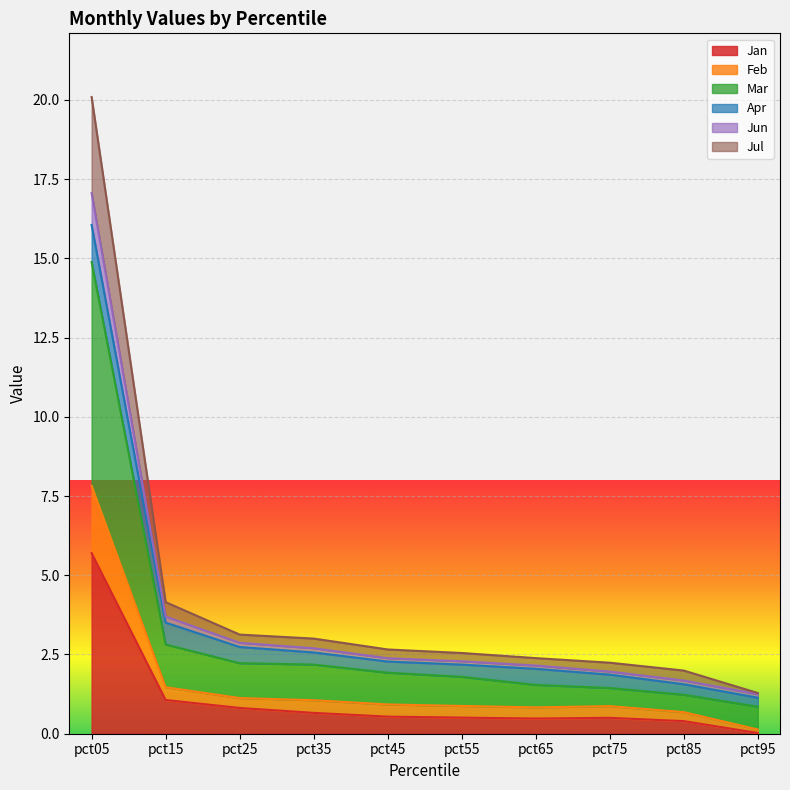

How many lines are shown in the chart?

6